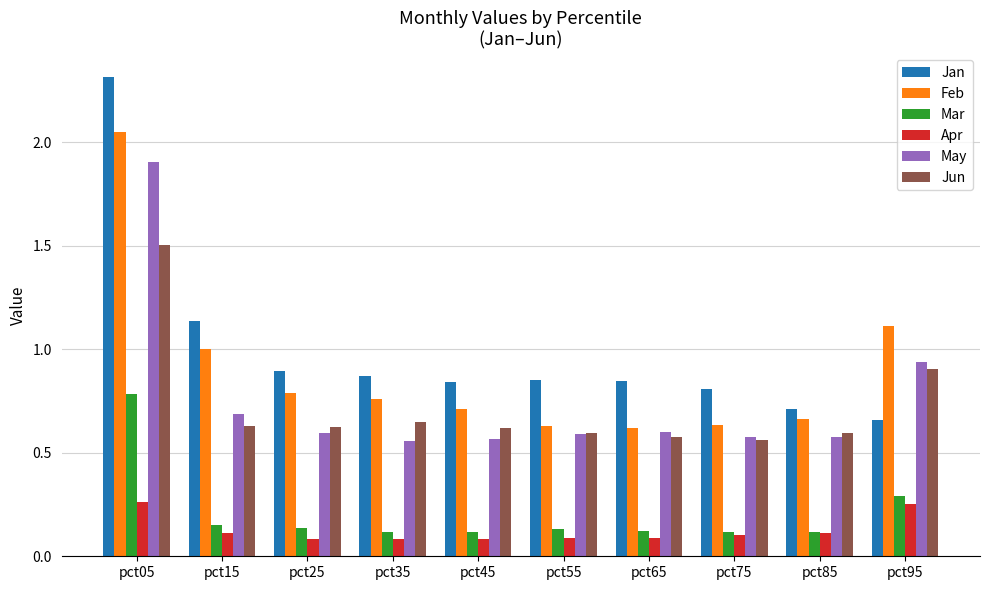

How many bars are there in each group?

6